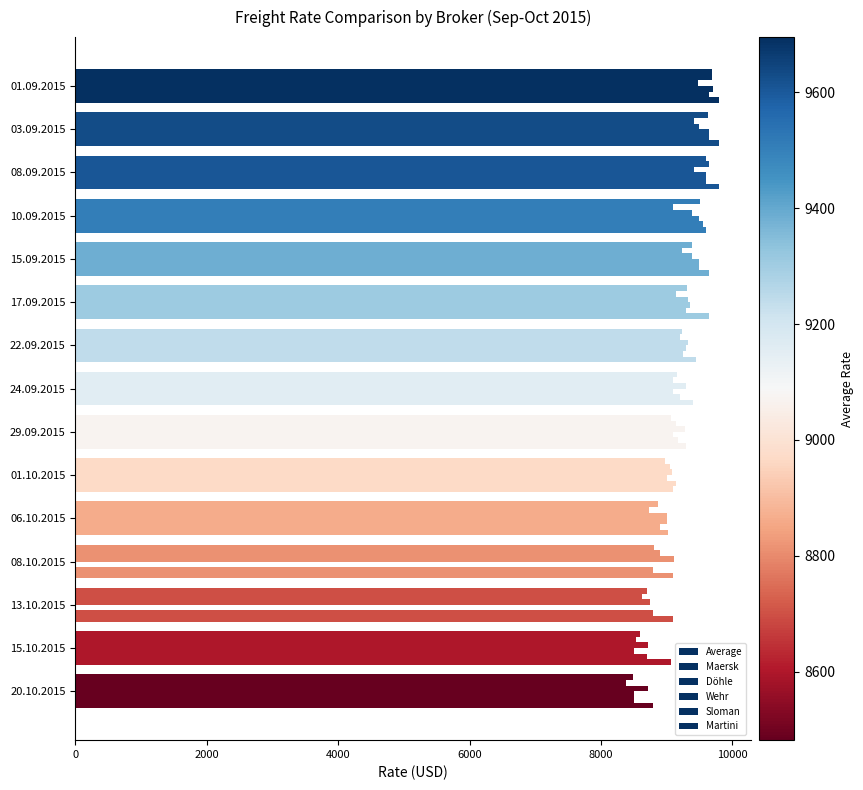

How many series are shown in this chart?

6